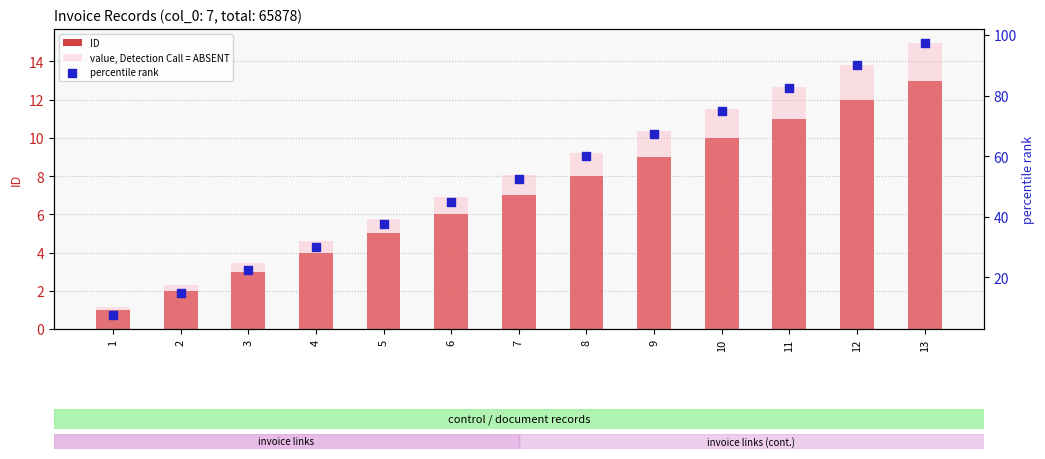

At how many categories does at least one series exceed 19?

11